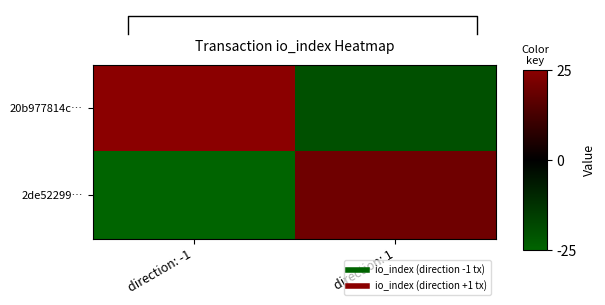

Between direction: 1 and direction: -1, which is larger?

direction: -1